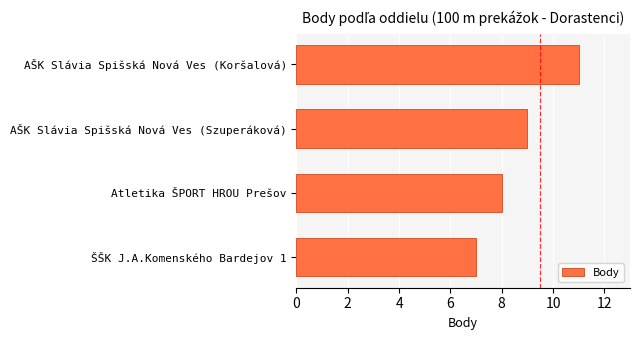

The chart shows a value of 7 at ŠŠK J.A.Komenského Bardejov 1. True or false?

True